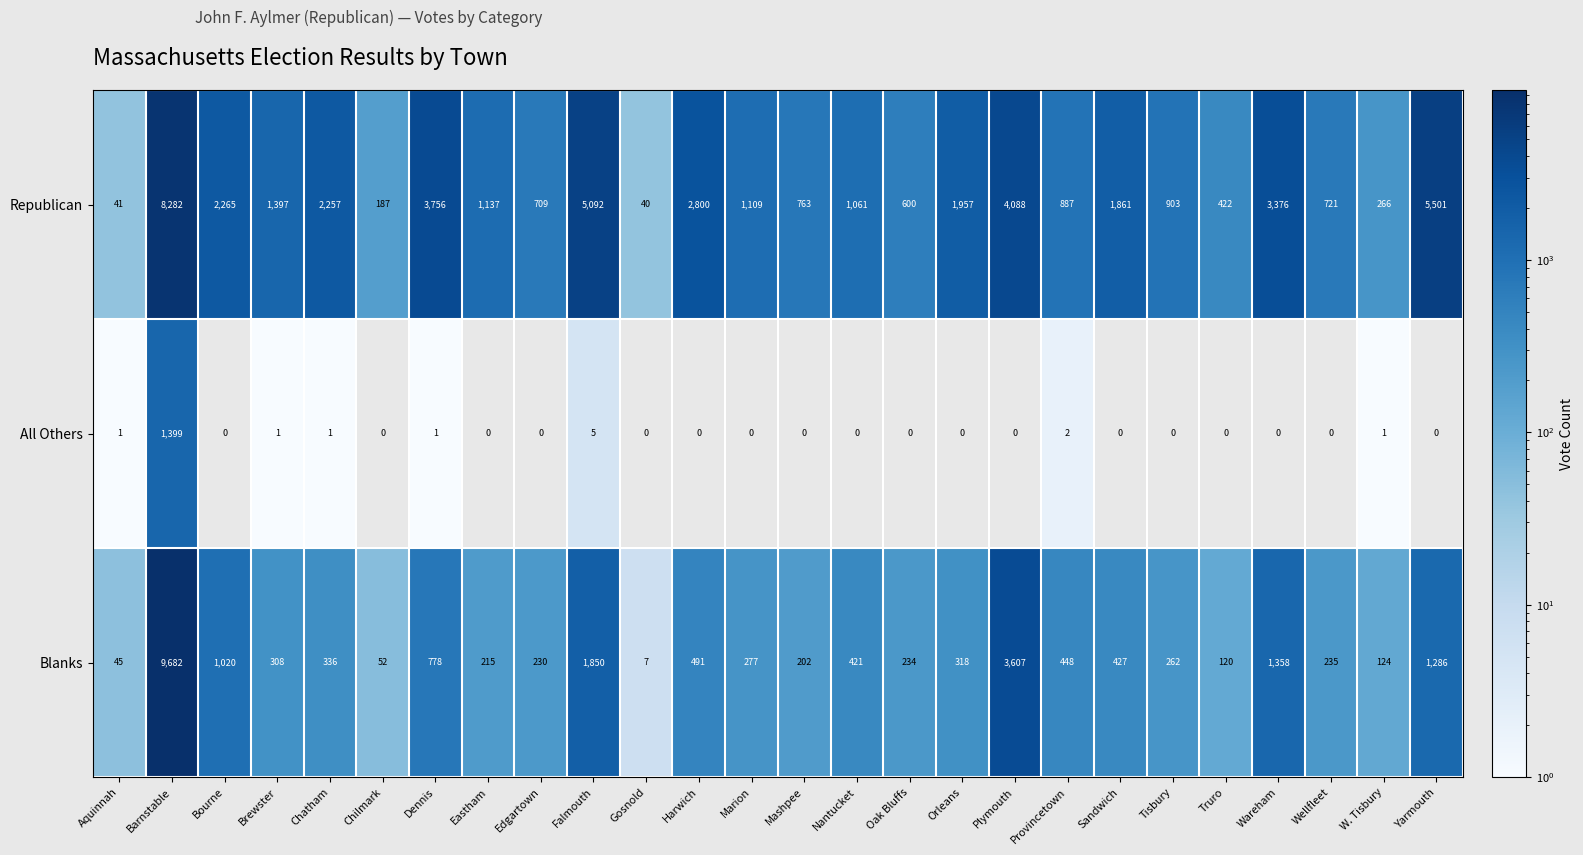

What value does the Blanks series have at Edgartown?

230